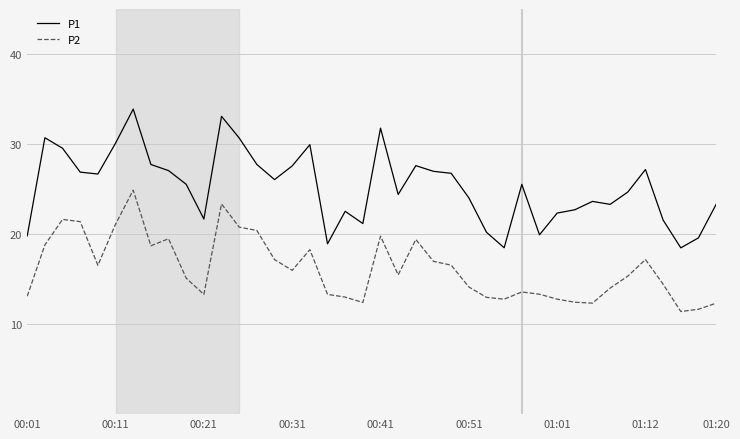

Does the chart have visible grid lines?

Yes